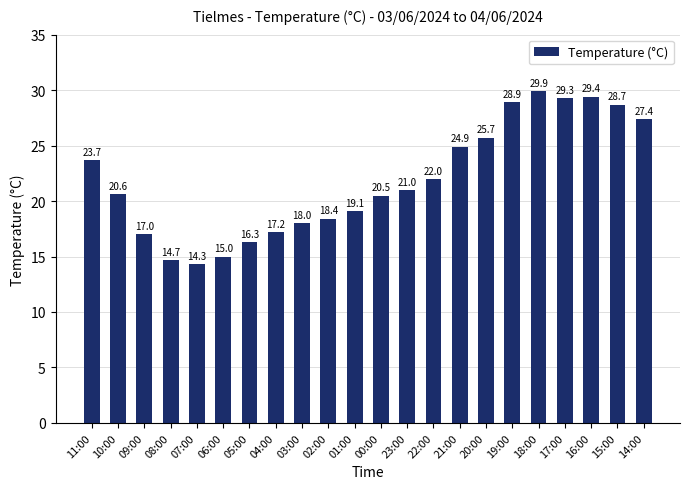

What is the smallest value displayed?

14.3